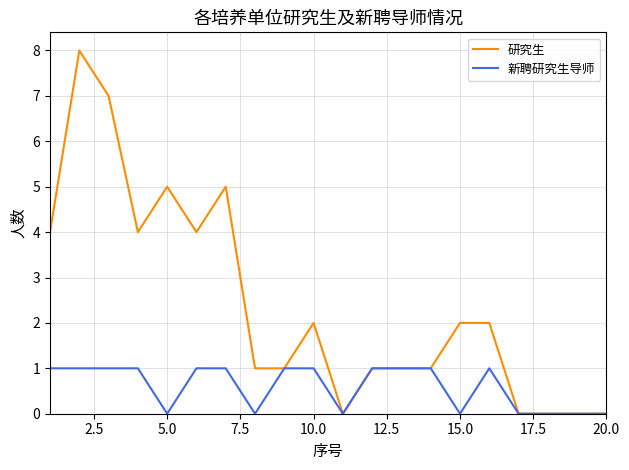

Which series has the largest total across all categories?

研究生